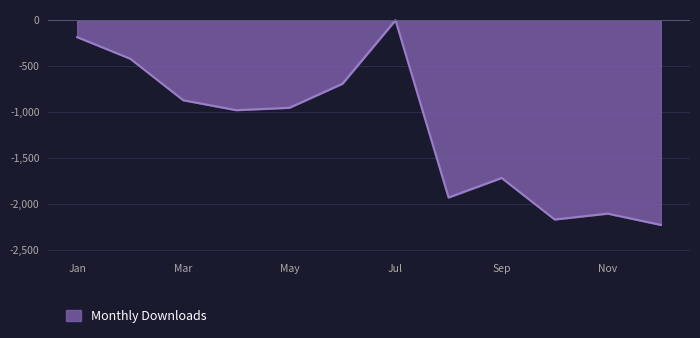

What is the minimum value shown in the chart?

-2232